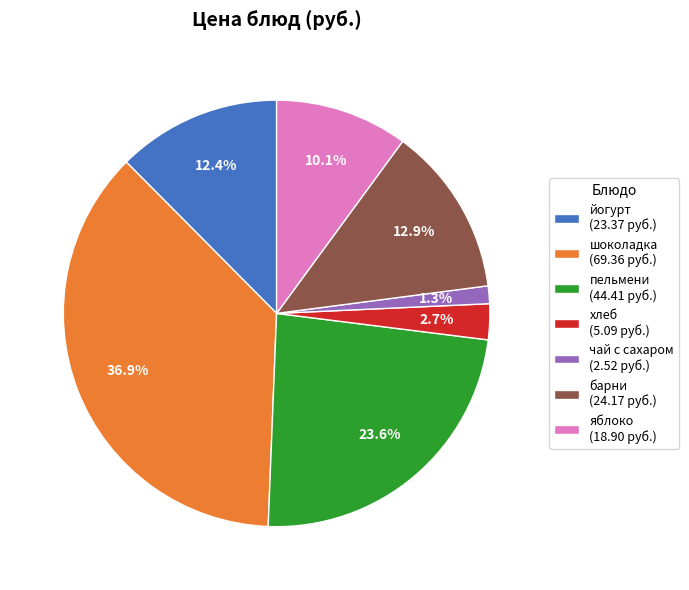

Does any single category account for the majority?

No